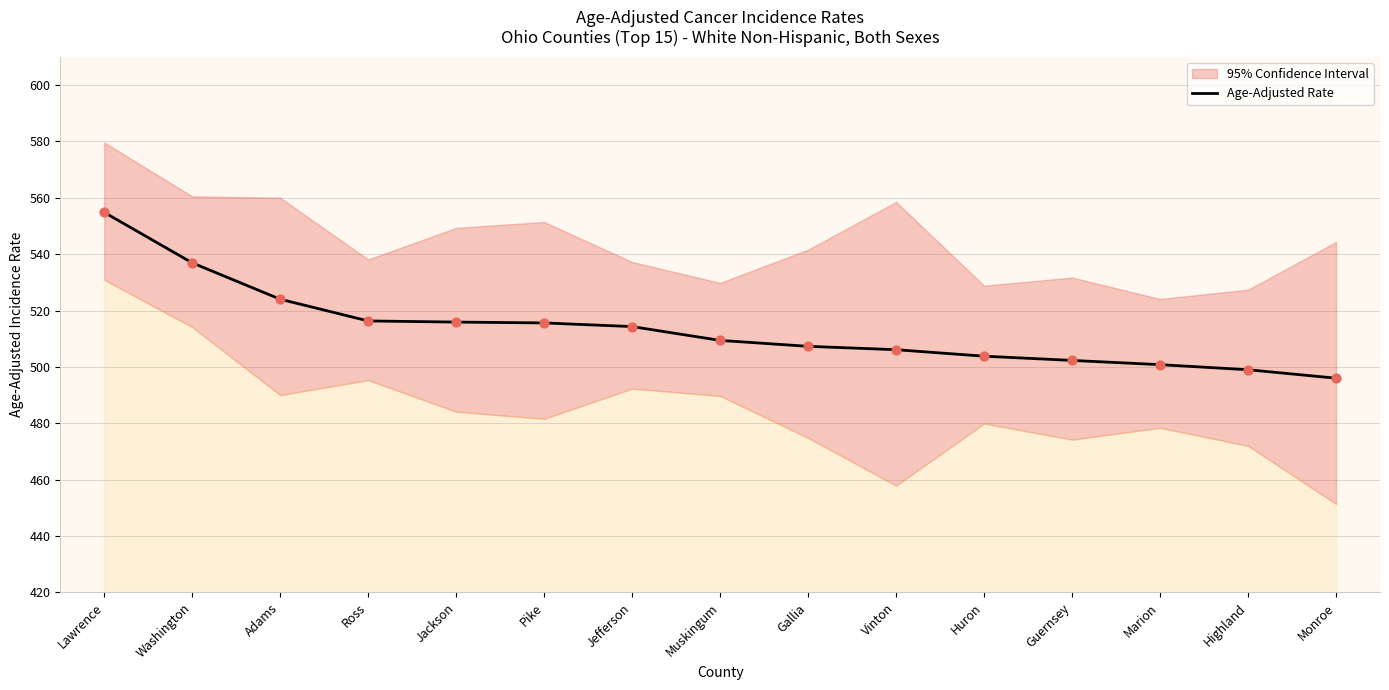

Which has a higher value, Washington or Jackson?

Washington